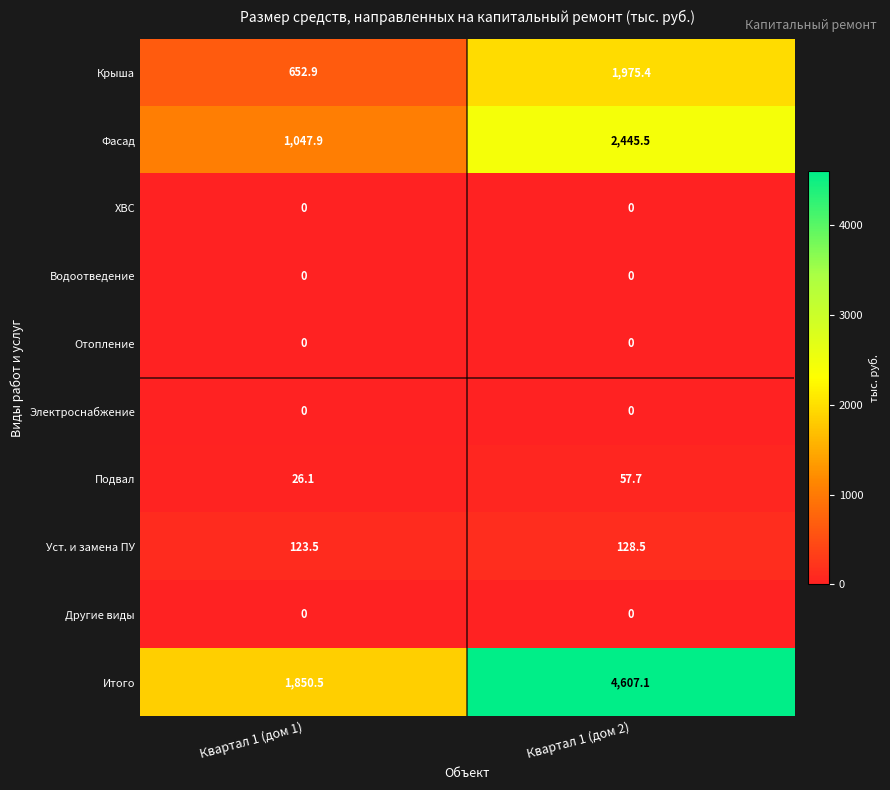

What is the maximum value shown in the chart?

4607.1